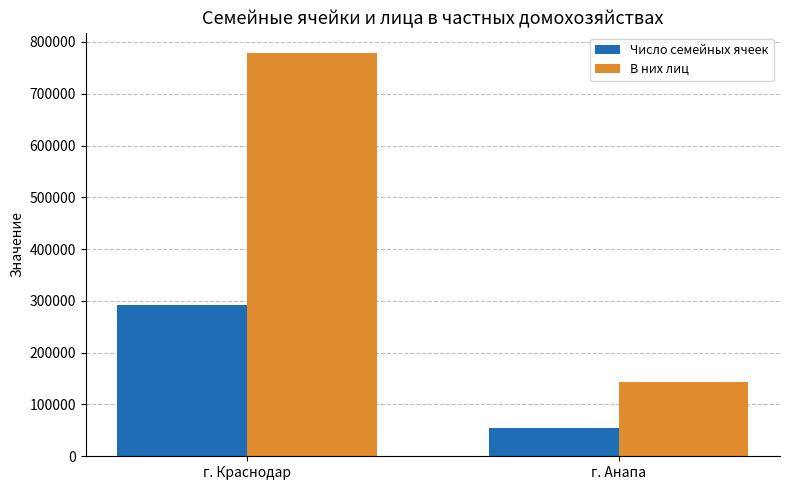

Reading left to right, list all the values displayed in this chart.

Число семейных ячеек: 292507	53916
В них лиц: 779290	143792